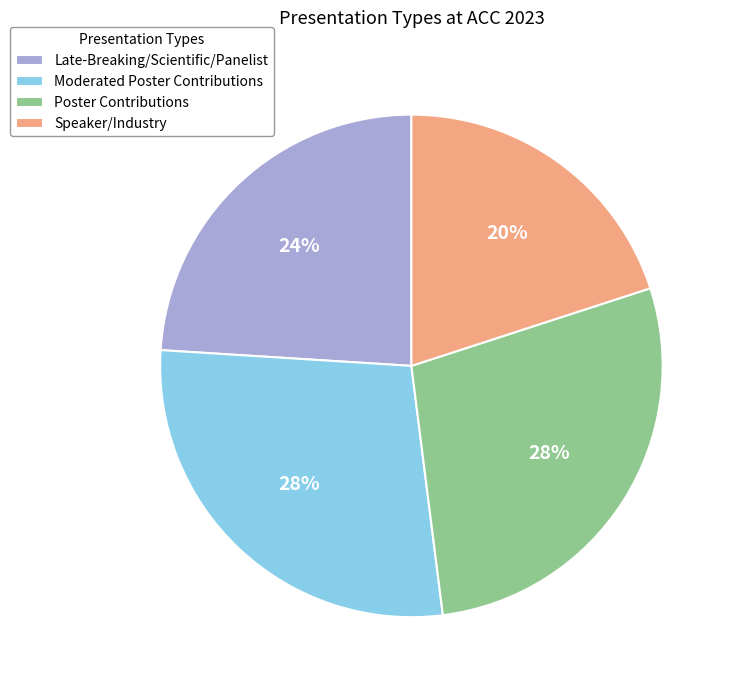

How many segments does this pie chart have?

4